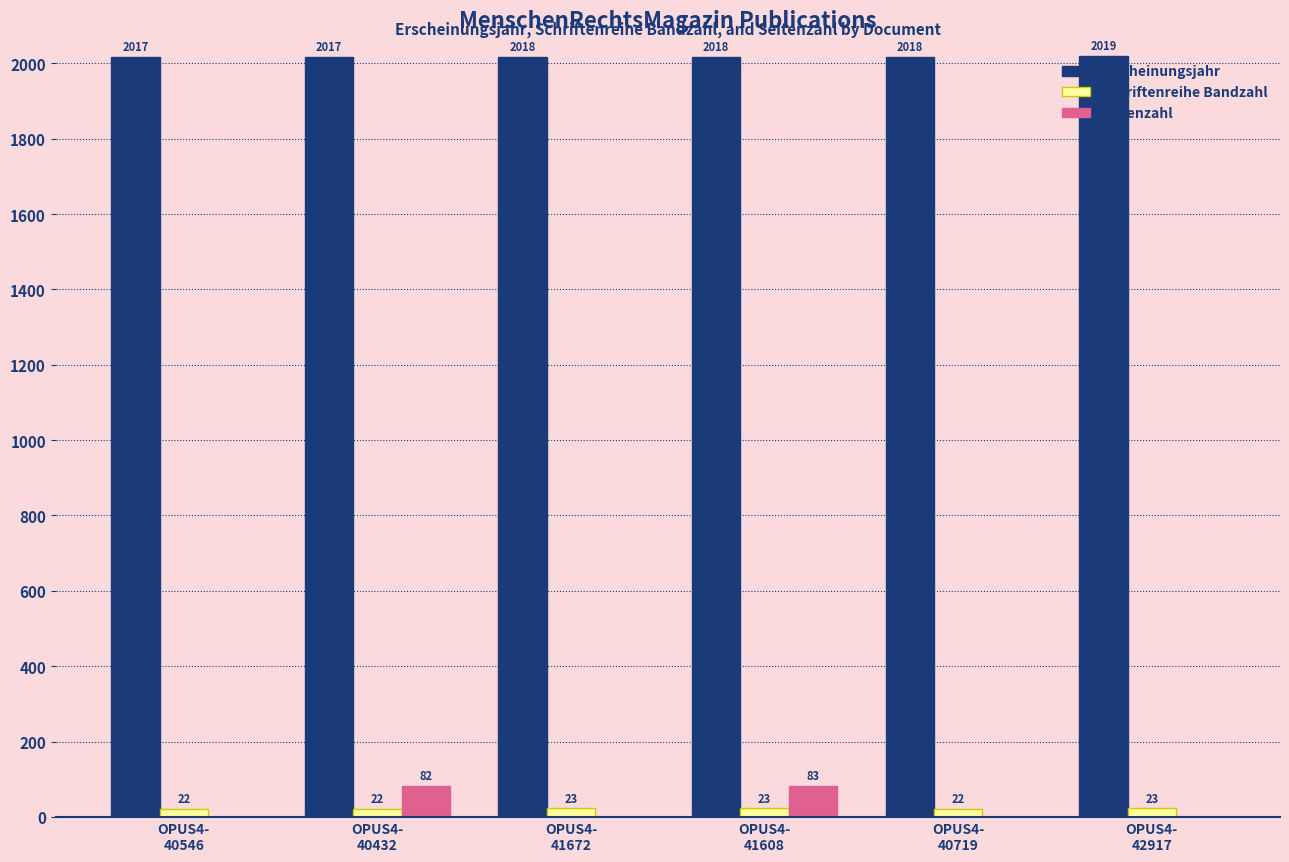

What is the sum of the Seitenzahl values at OPUS4-
41608 and OPUS4-
40546?

83